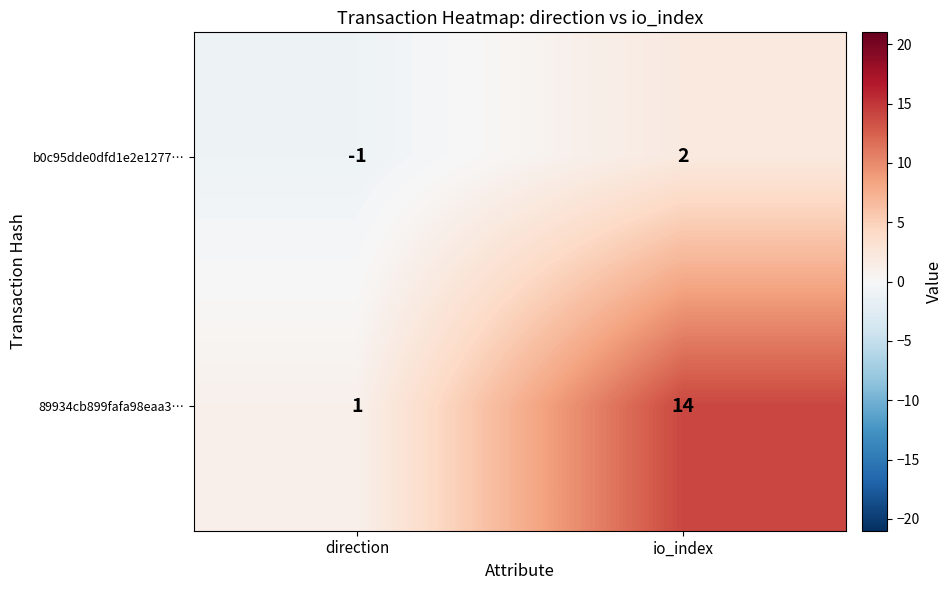

Is it true that 89934cb899fafa98eaa3… equals 1 at direction?

True